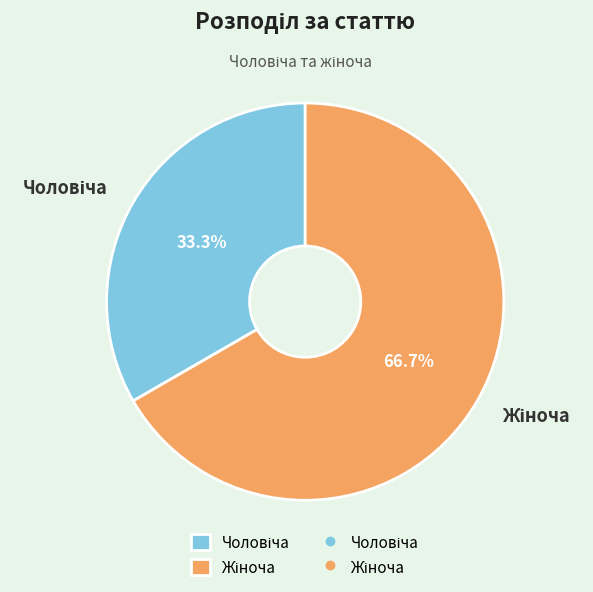

Does any single category account for the majority?

Yes